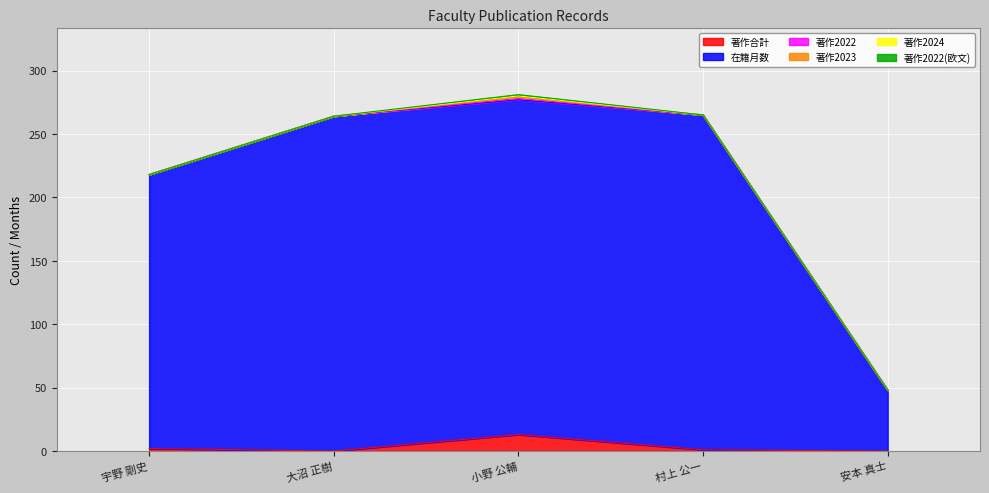

Does the chart display data point markers on the line(s)?

No